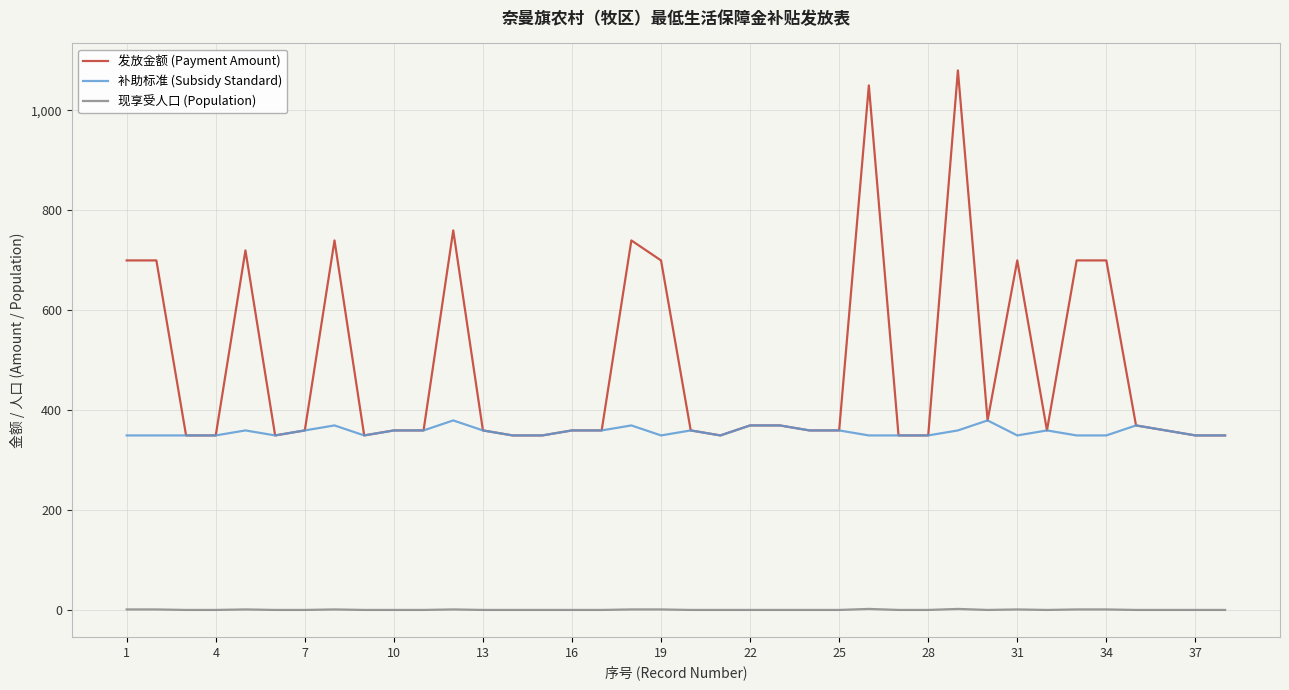

Which series has the largest total across all categories?

发放金额 (Payment Amount)